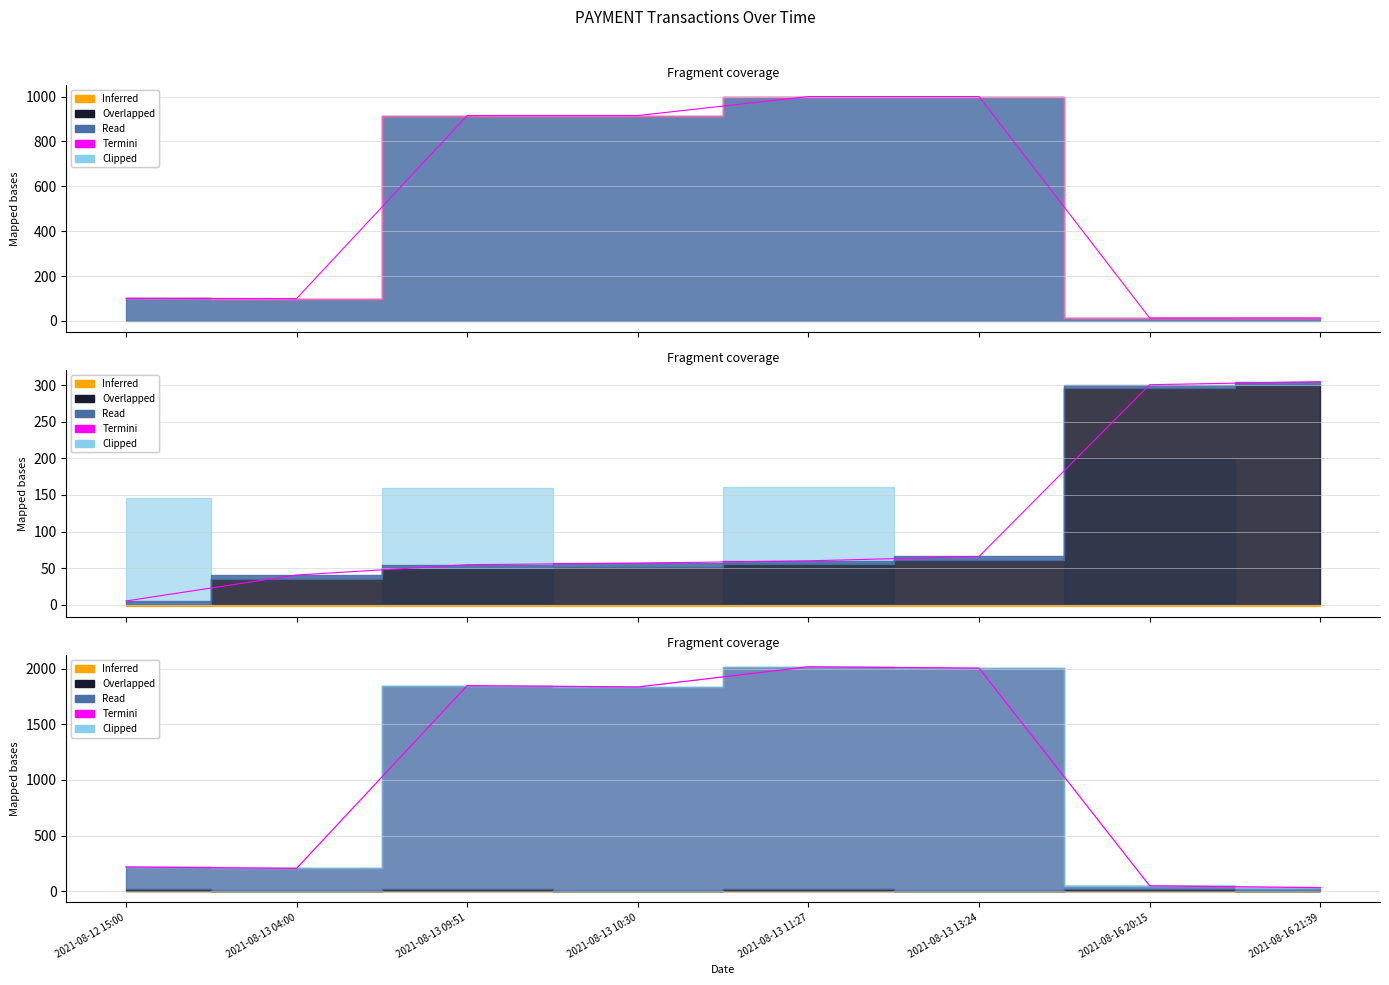

Reading right to left, what are all the values shown in this chart?

31.7	47.9	2004.7	2017.0	1835.7	1847.8	204.8	217.6